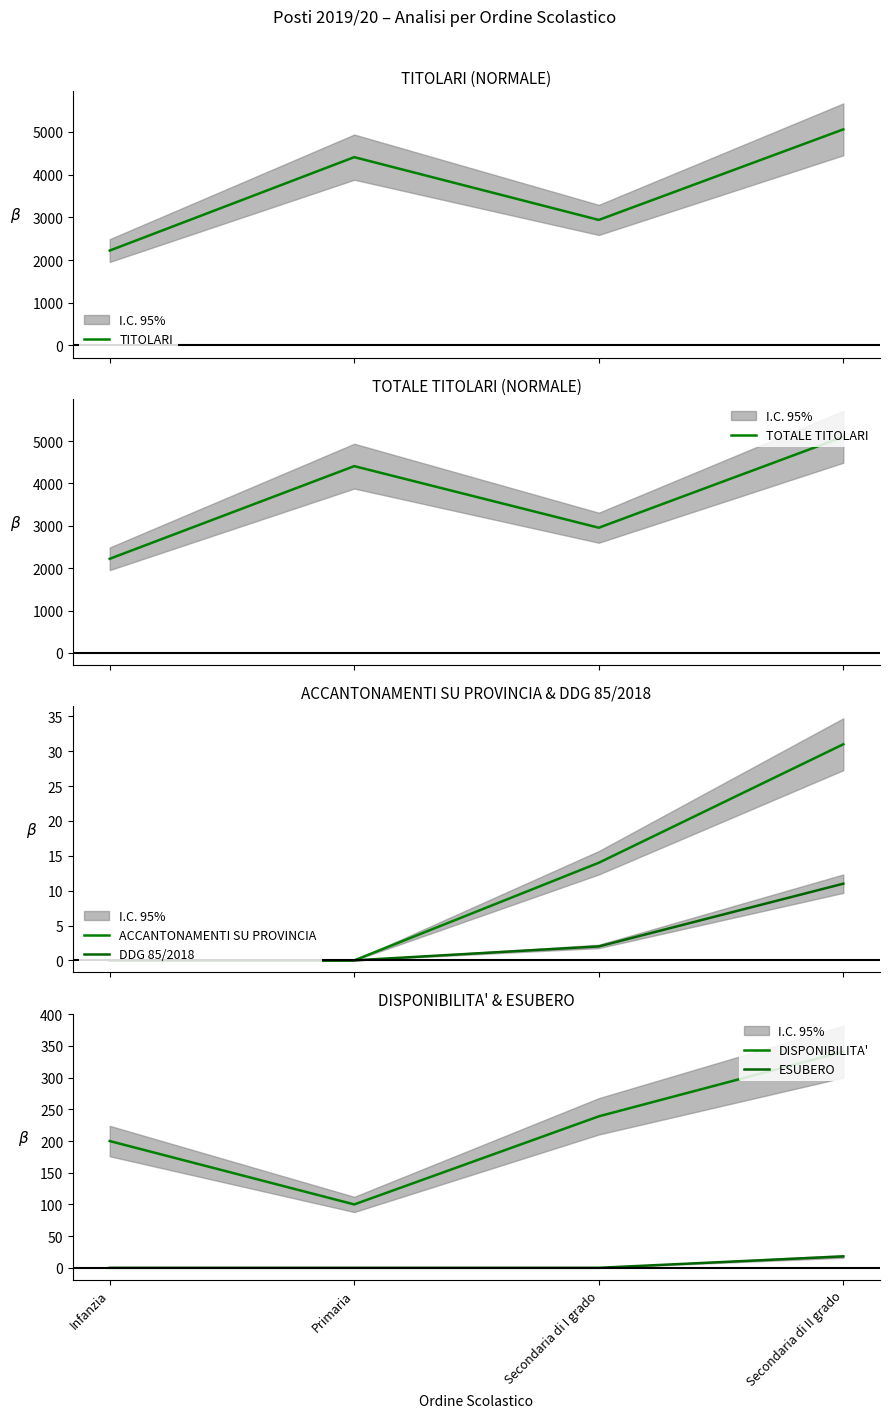

How many lines are shown in the chart?

6